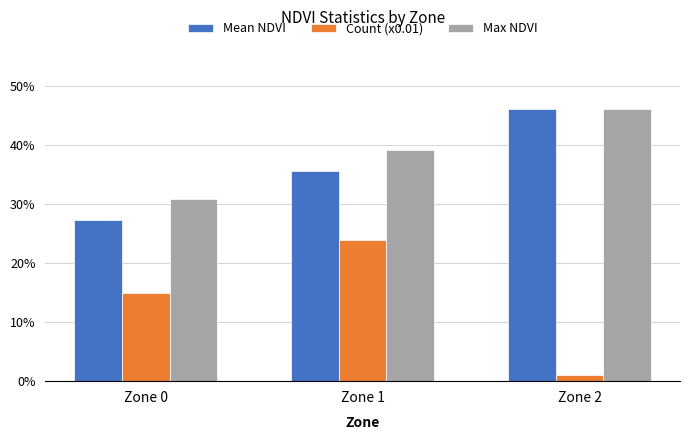

At which label does Max NDVI reach its peak?

Zone 2